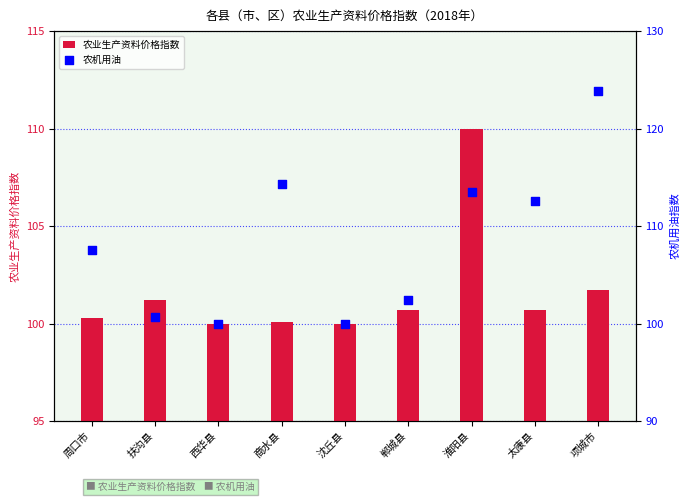

Which series contains the lowest Y value?

农业生产资料价格指数